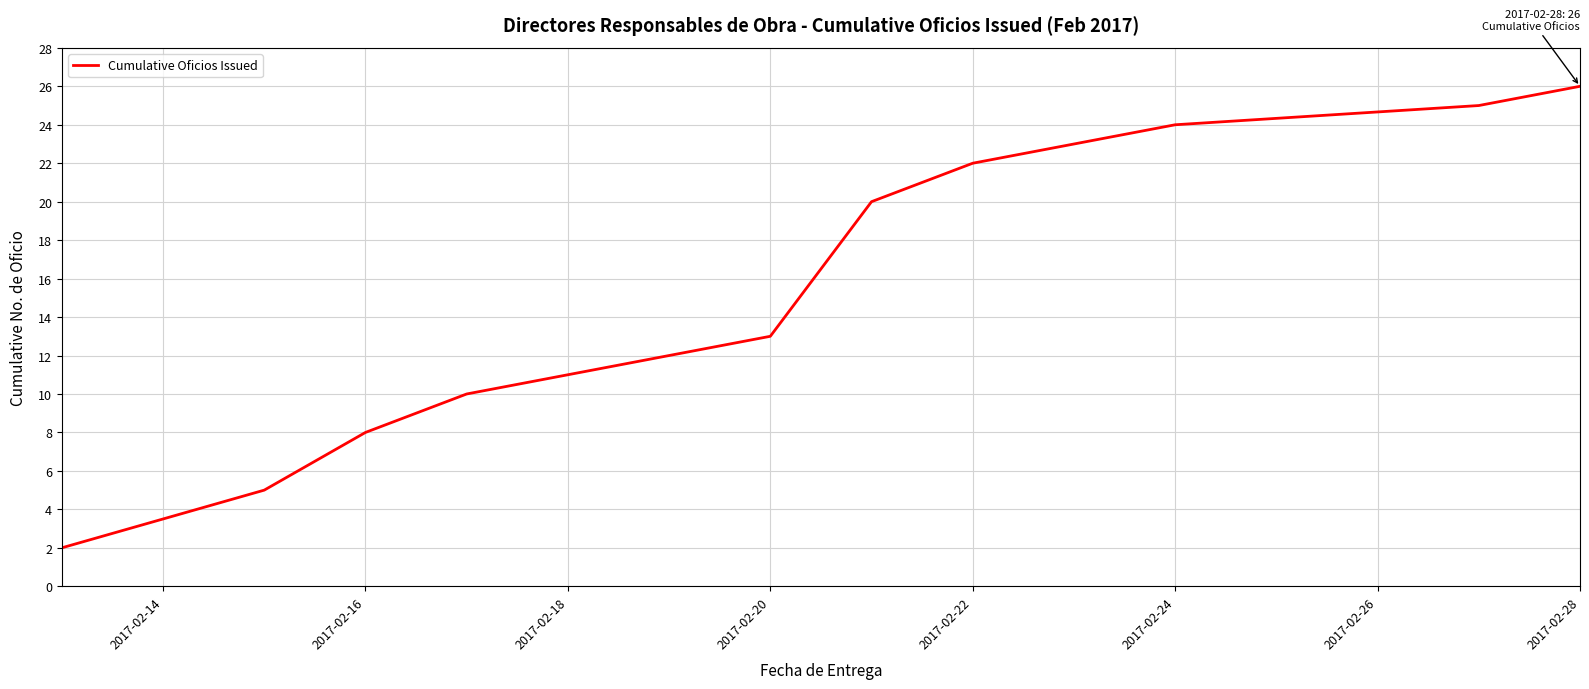

Does the chart have visible grid lines?

Yes